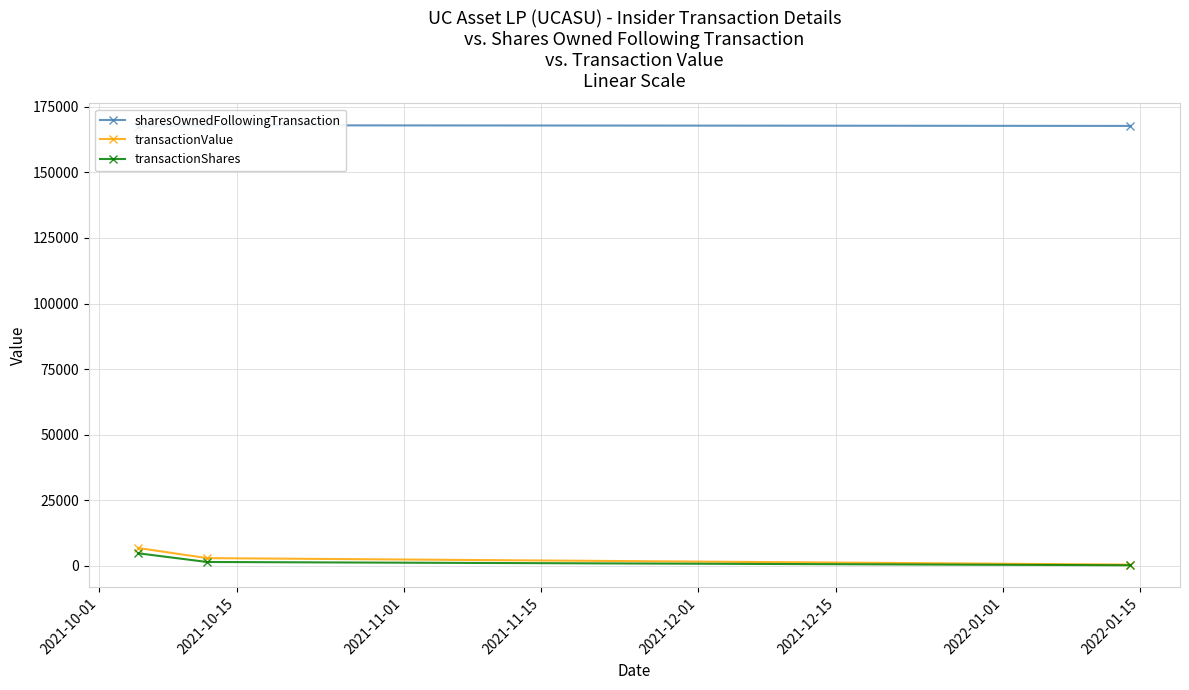

What is the maximum value for transactionShares?

4804